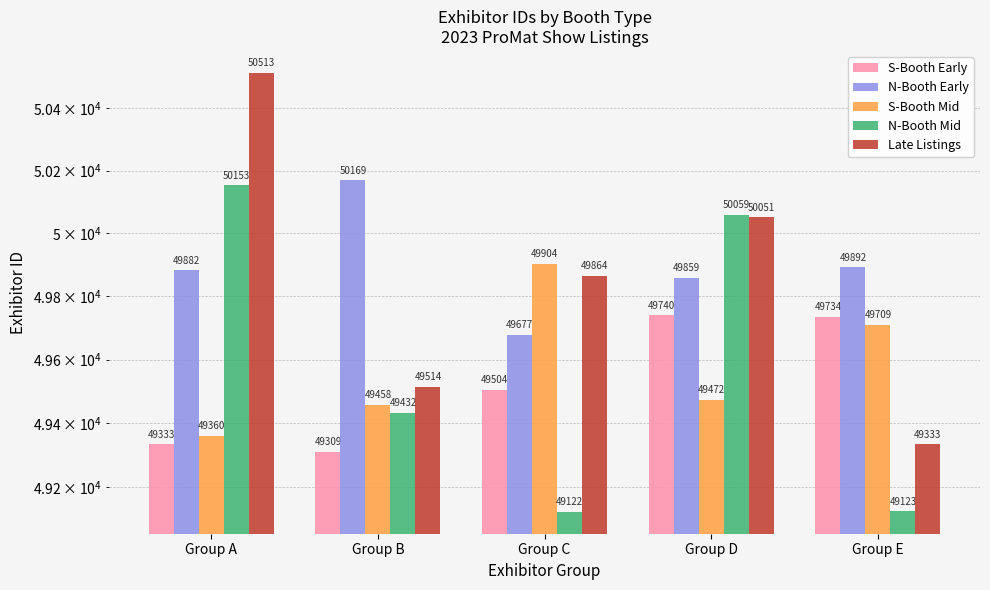

What is the smallest value displayed?

49122